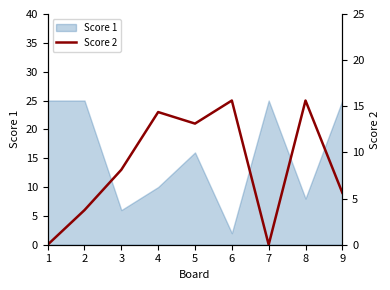

What is the greatest value displayed?

25